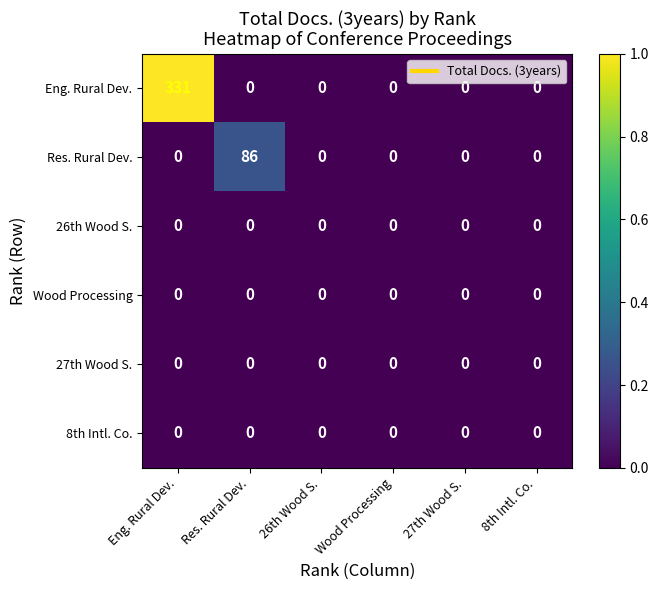

At which category is the sum across all series the highest?

Eng. Rural Dev.